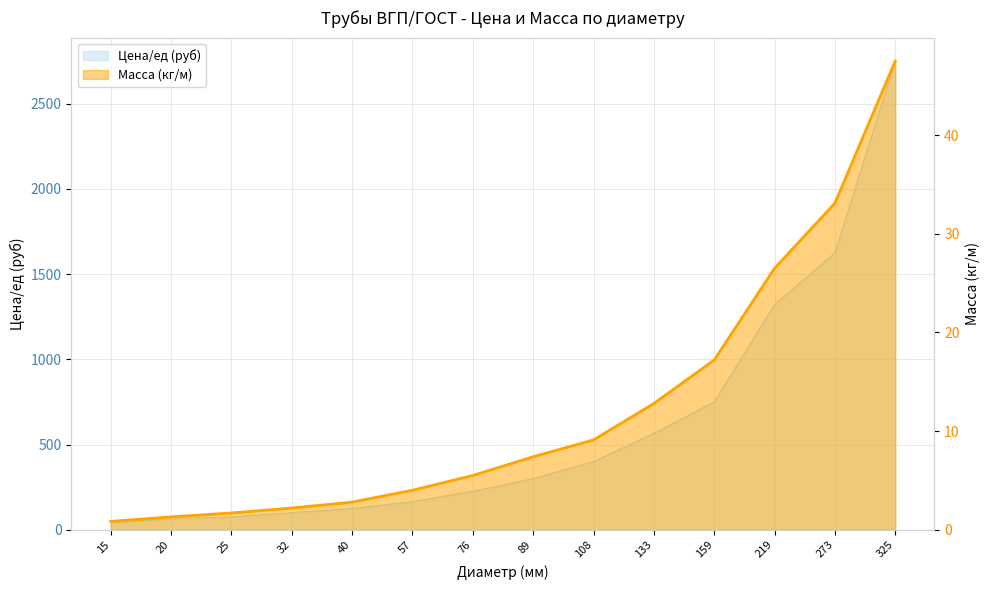

Reading right to left, what are all the values shown in this chart?

Цена/ед (руб): 325=2750.0	273=1625.0	219=1320.0	159=750.0	133=565.0	108=400.0	89=300.0	76=225.0	57=165.0	40=125.0	32=100.0	25=75.0	20=65.0	15=40.0
Масса (кг/м): 325=47.5	273=33.1	219=26.5	159=17.2	133=12.8	108=9.1	89=7.4	76=5.5	57=4.0	40=2.8	32=2.2	25=1.7	20=1.3	15=0.8